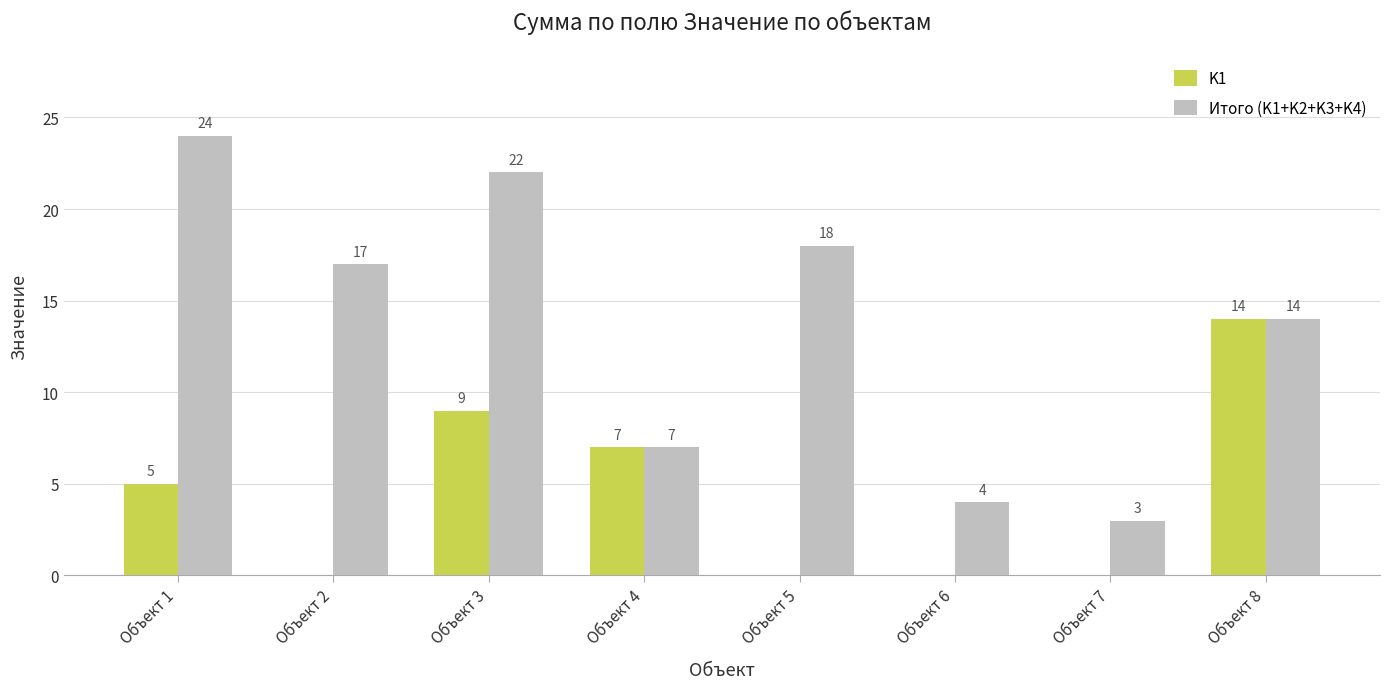

What is the sum of the Итого (K1+K2+K3+K4) values at Объект 2 and Объект 7?

20